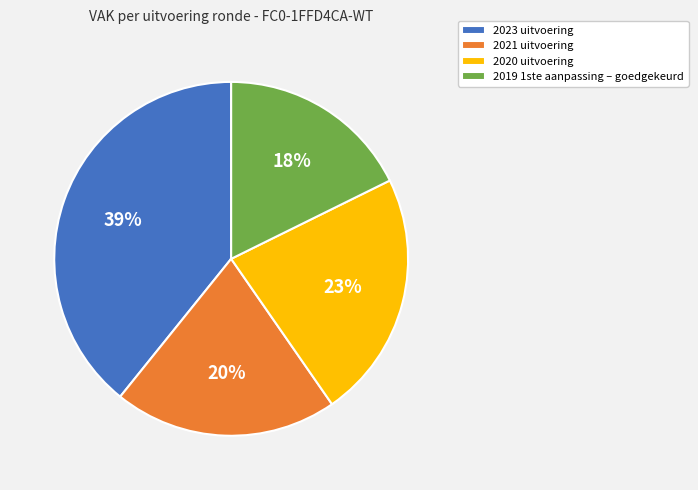

To the nearest percent, what is the average slice percentage?

25%